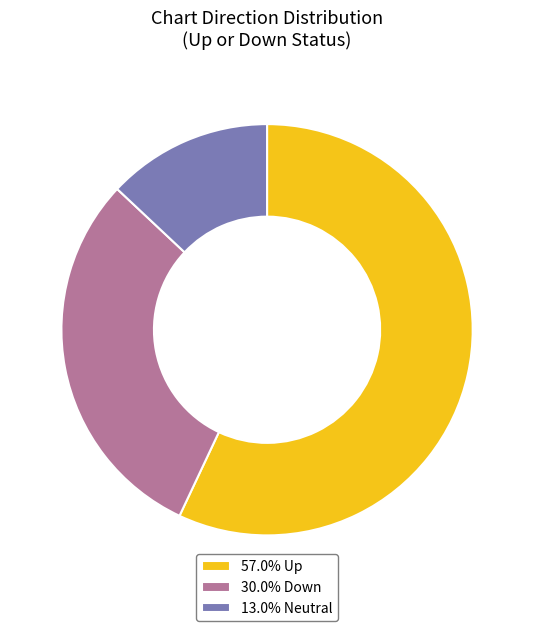

Does 13.0% Neutral represent more than half of the total?

No